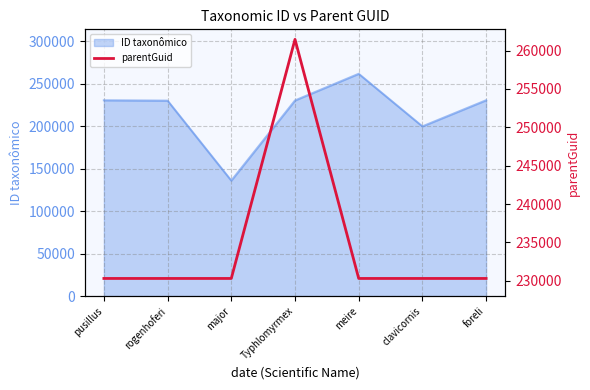

At which label does ID taxonômico reach its minimum?

major